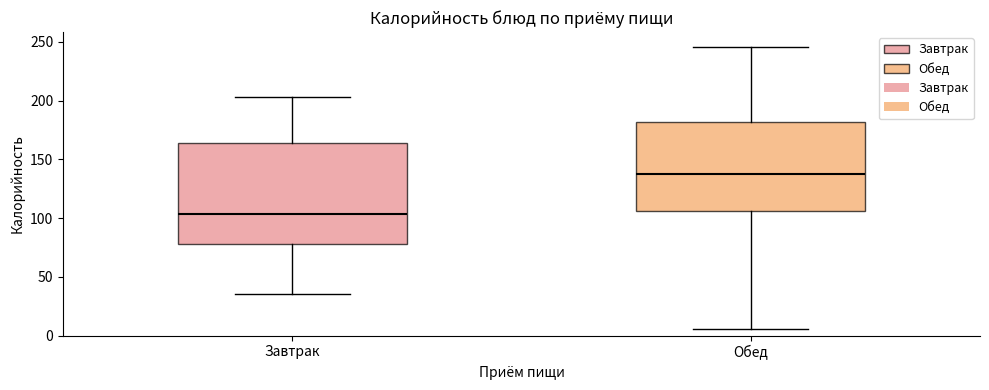

Where is the upper edge of the box for Завтрак on the y-axis? The values are not printed on the chart, so give them approximately, as read against the axis.

165